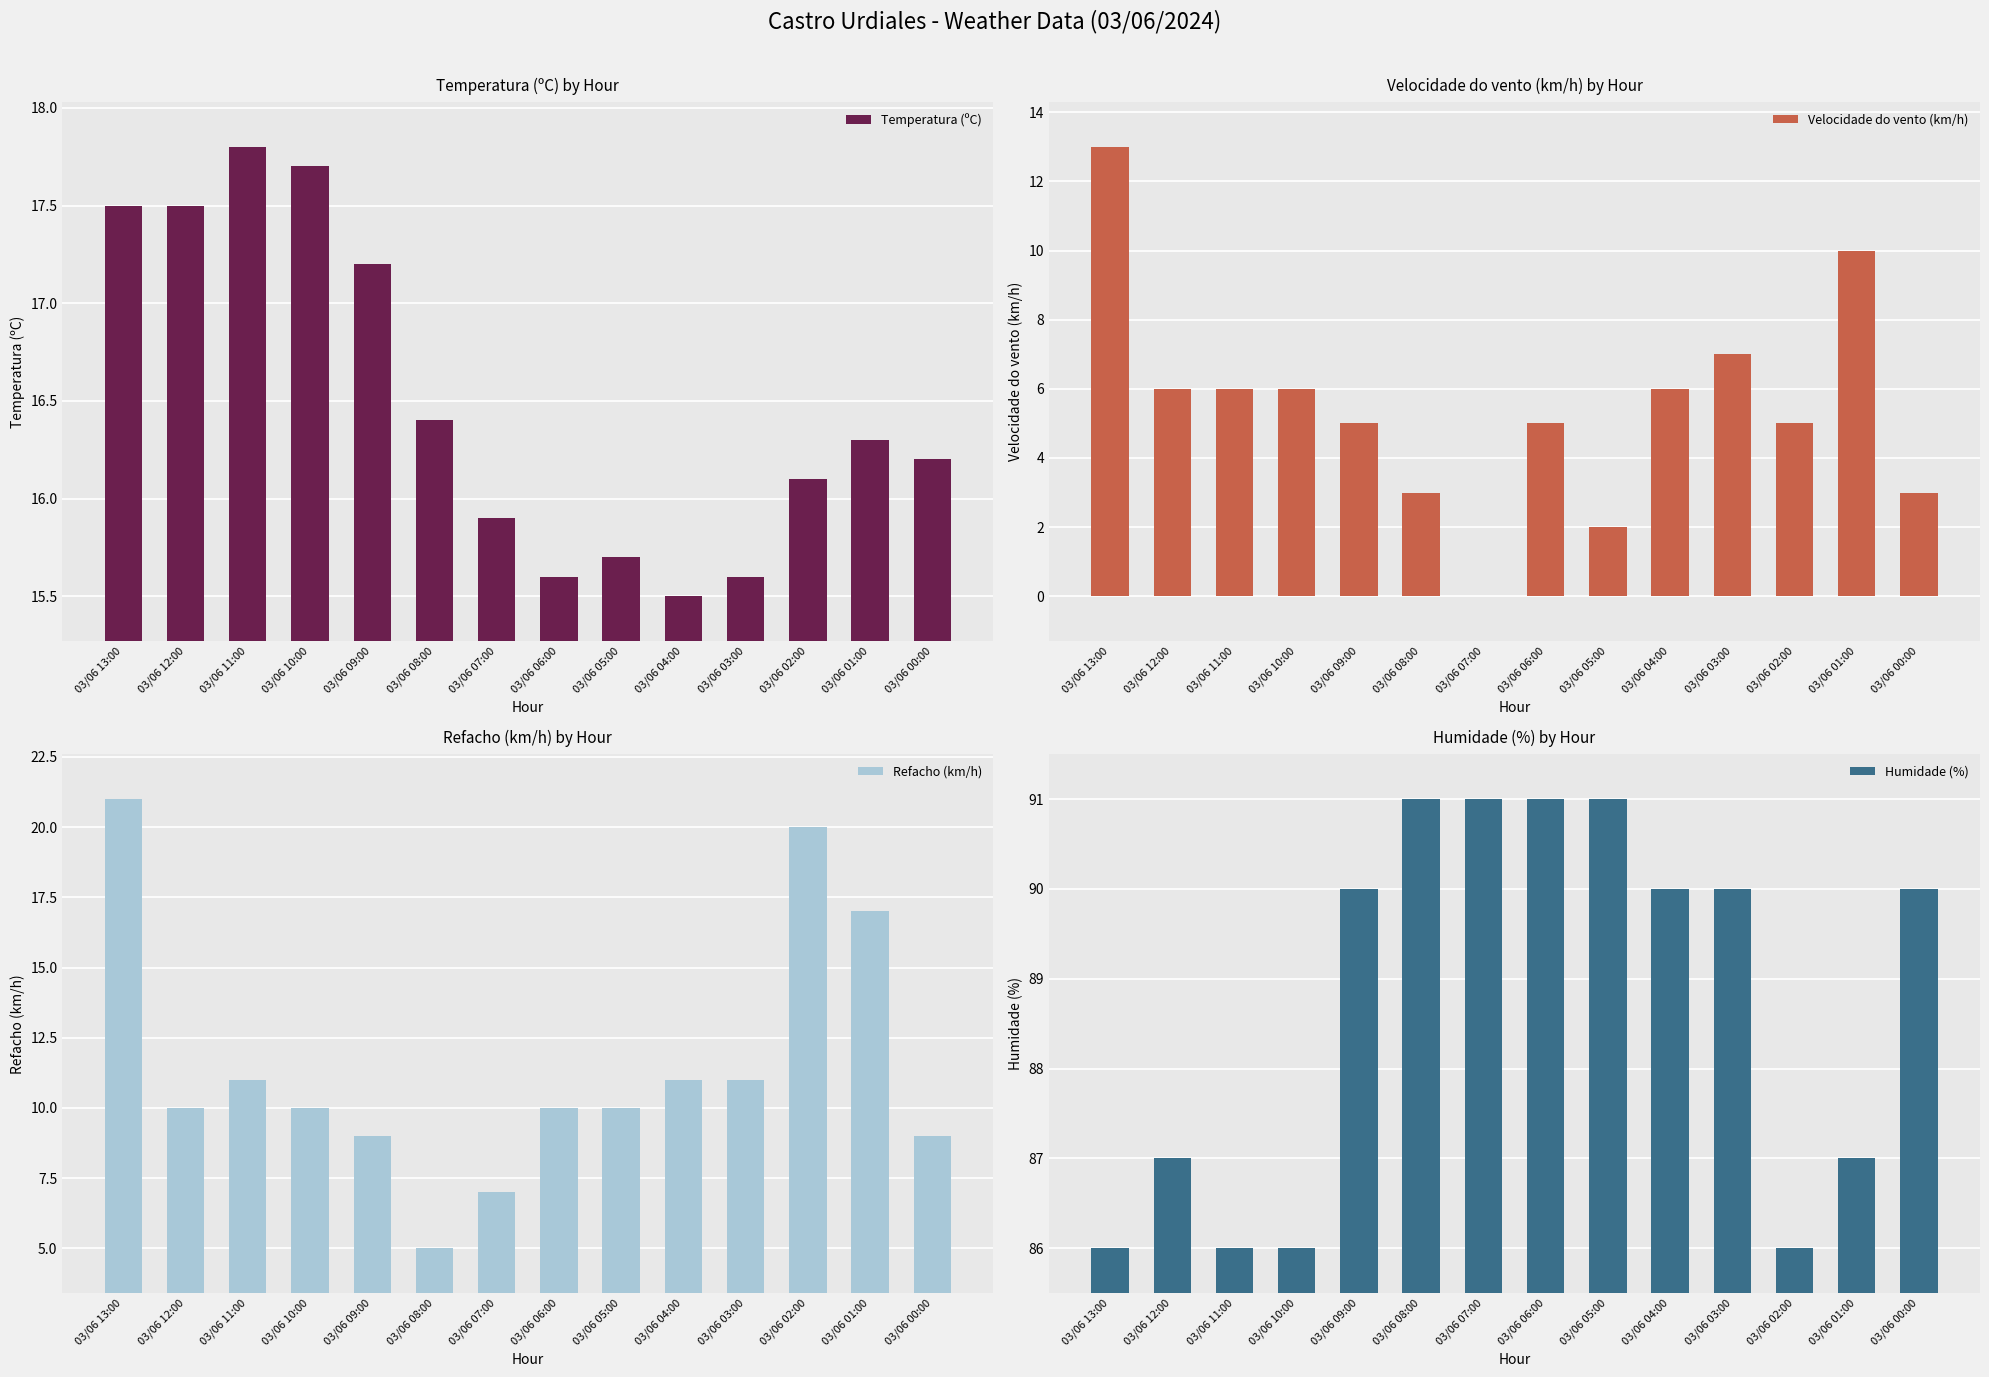

At how many categories does at least one series exceed 66?

14